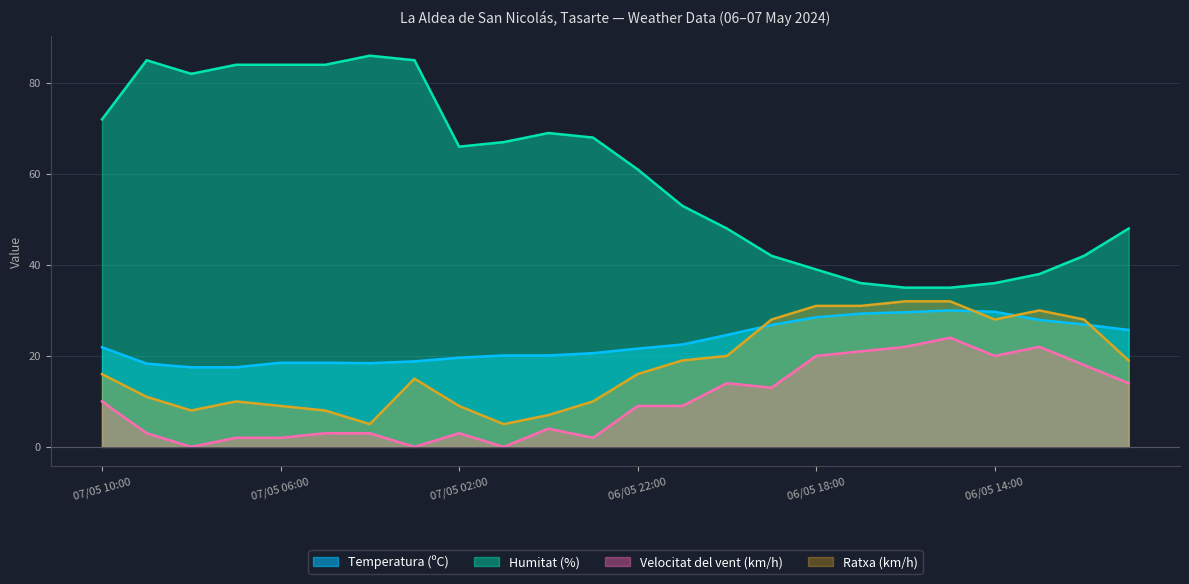

Which series has the widest spread of values?

Humitat (%)